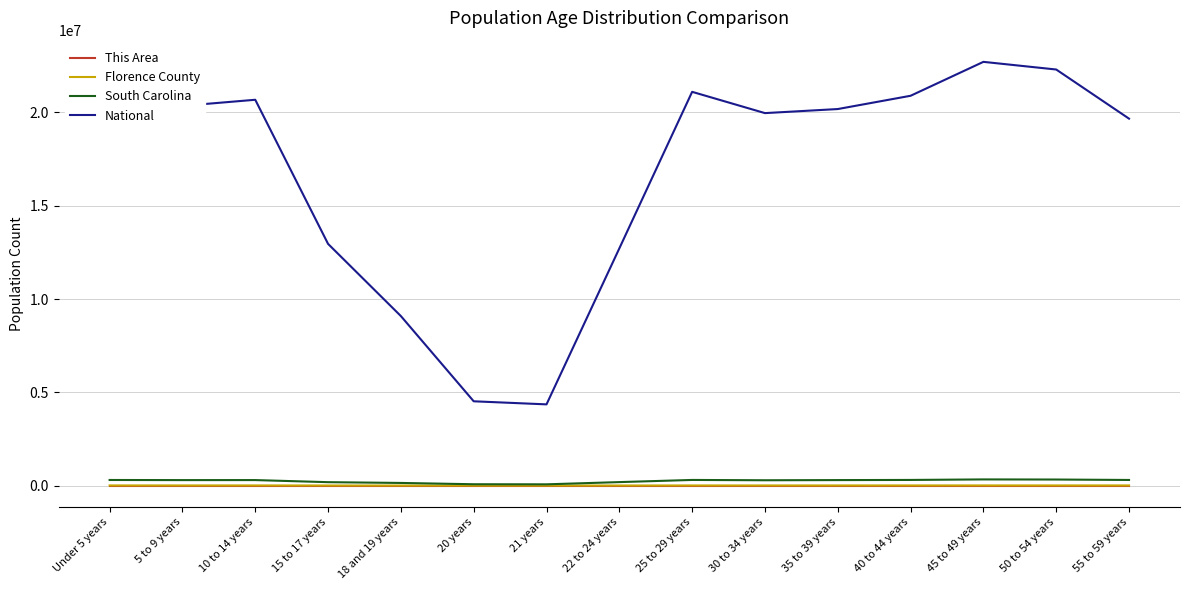

True or false: South Carolina has a value of 73846 at 20 years.

True